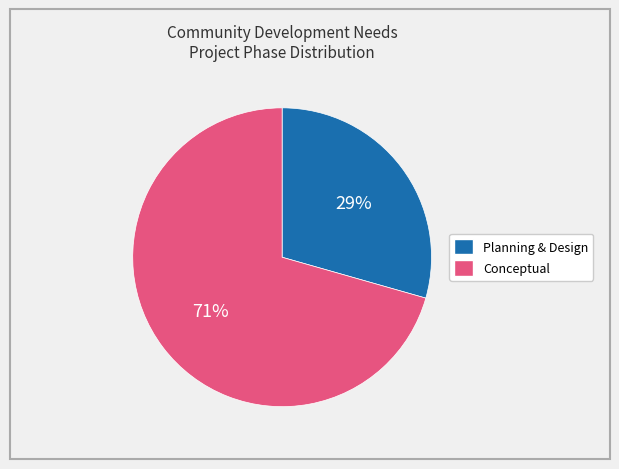

To the nearest percent, what is the average slice percentage?

50%